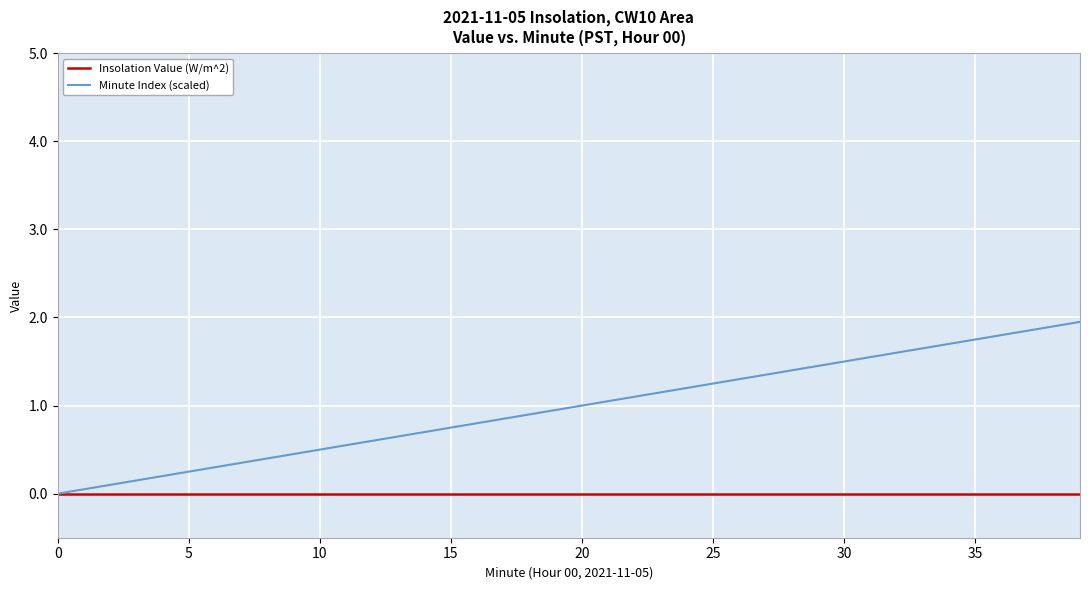

Rank the series by their average value, from lowest to highest.

Insolation Value (W/m^2), Minute Index (scaled)